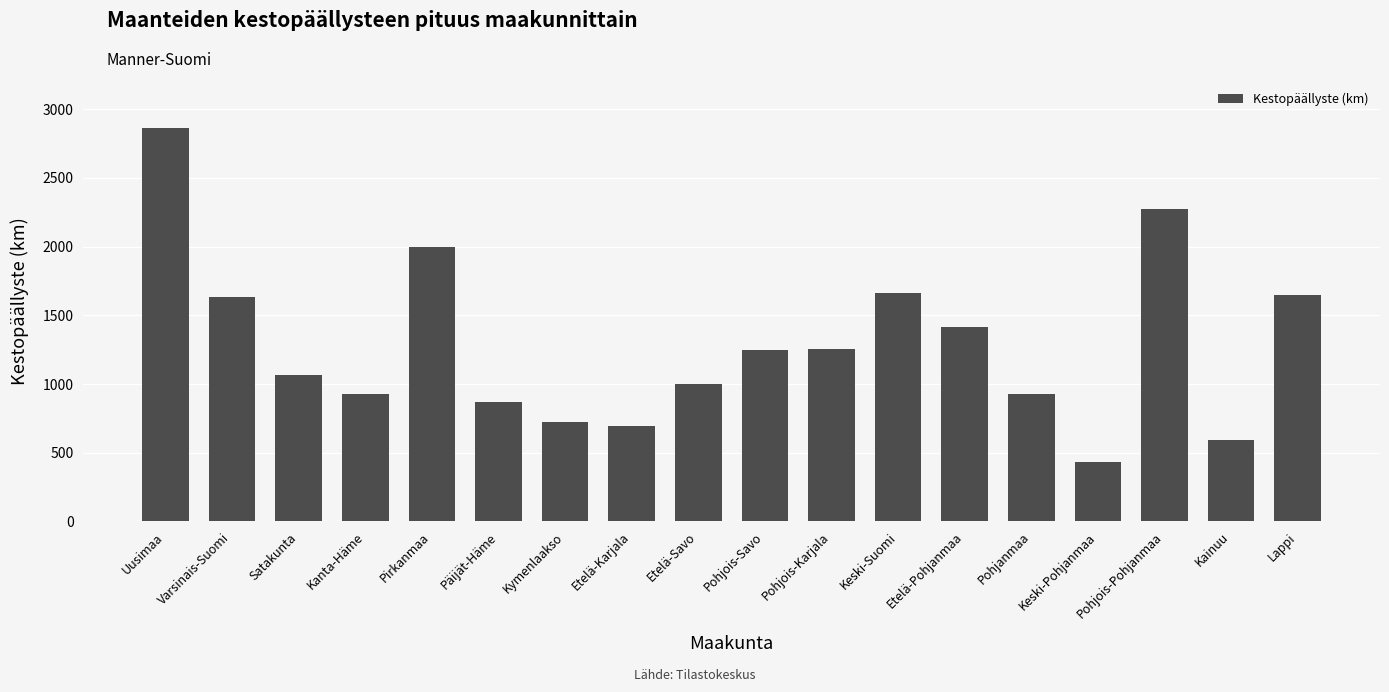

The chart shows a value of 1190 at Päijät-Häme. True or false?

False